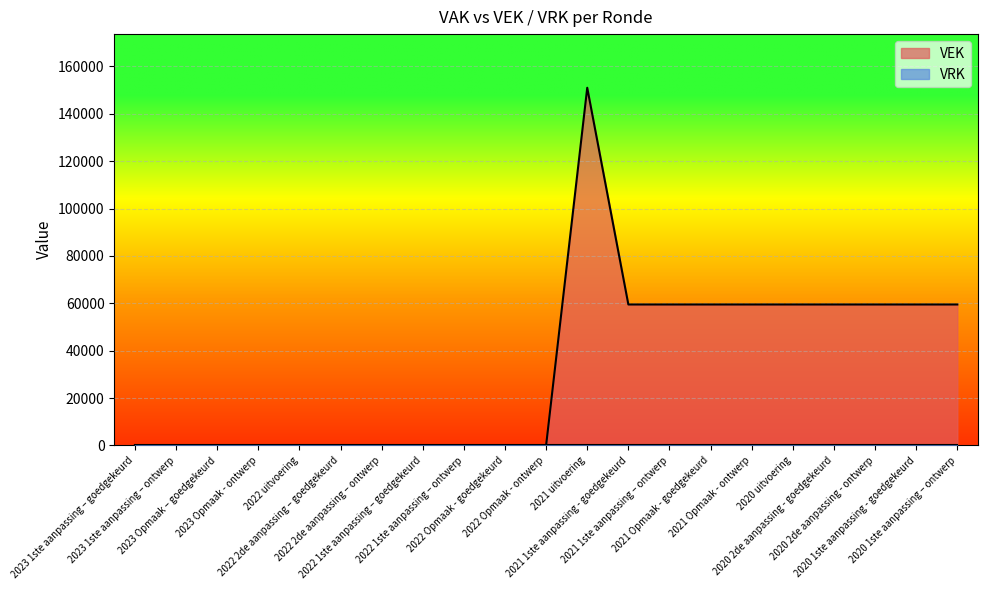

Where is the data nearest to the value 75508?

2021 1ste aanpassing - goedgekeurd